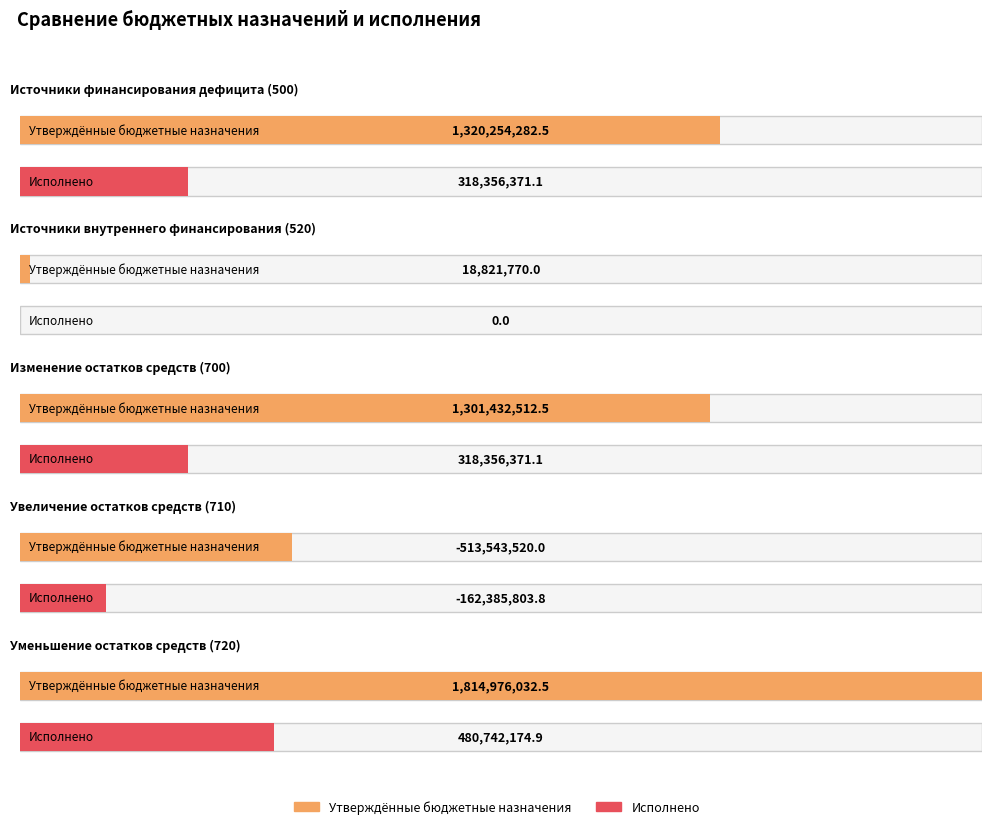

Rank the series at Изменение остатков средств (700) from lowest to highest value.

Исполнено, Утверждённые бюджетные назначения